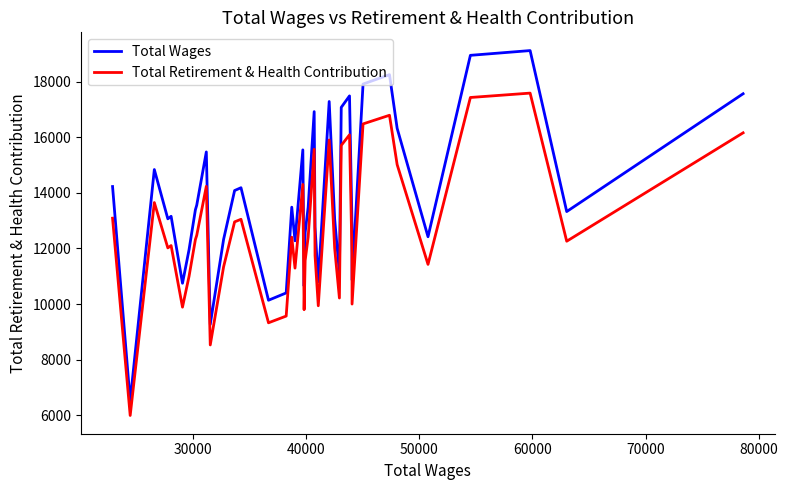

Rank the series by their maximum value, from lowest to highest.

Total Retirement & Health Contribution, Total Wages